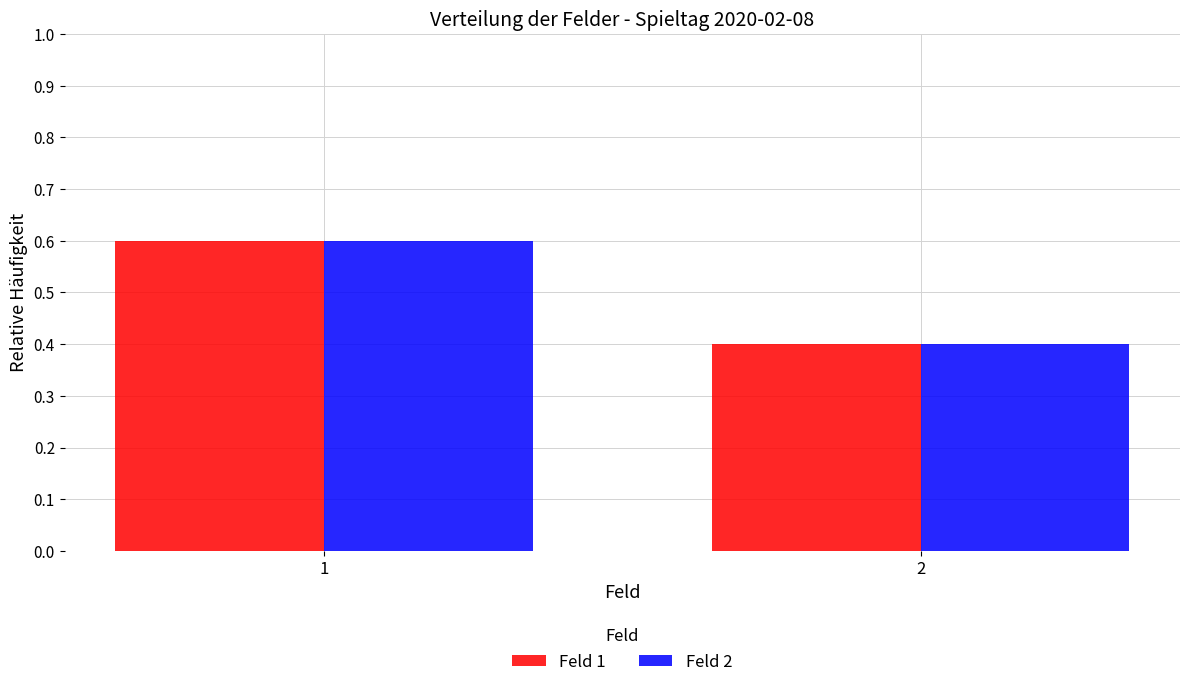

Reading left to right, extract all data points from this chart.

Feld 1: 0.6	0.4
Feld 2: 0.6	0.4